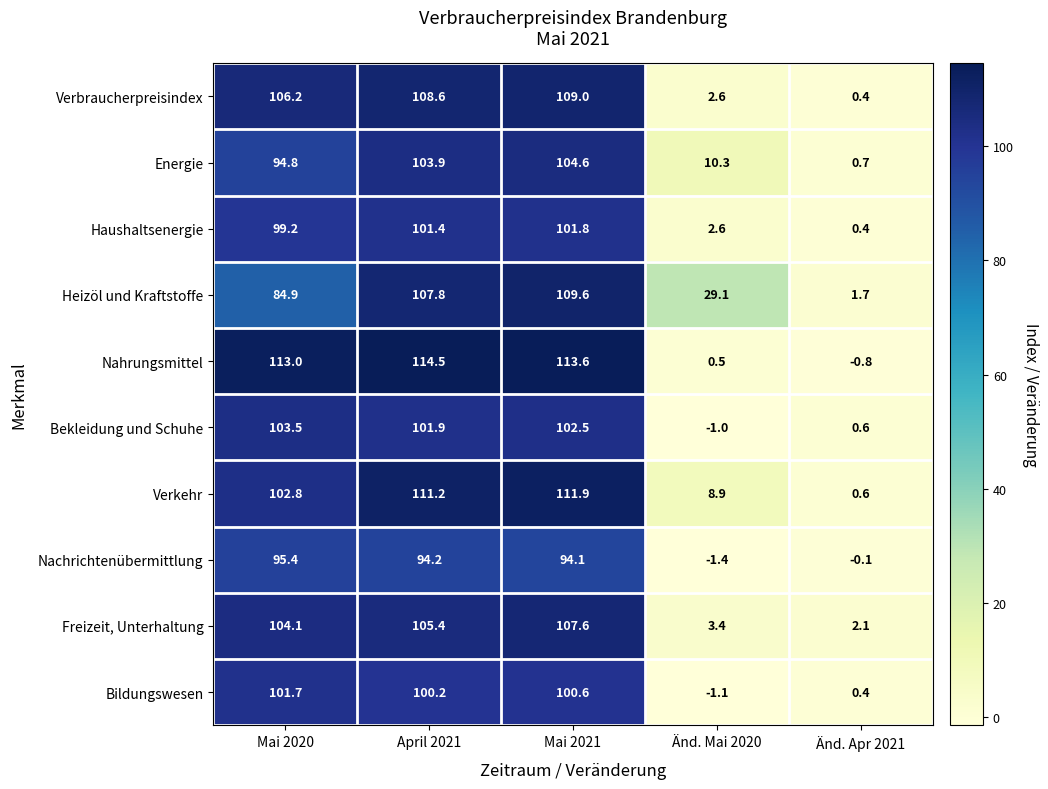

At which category is the sum across all series the highest?

Mai 2021